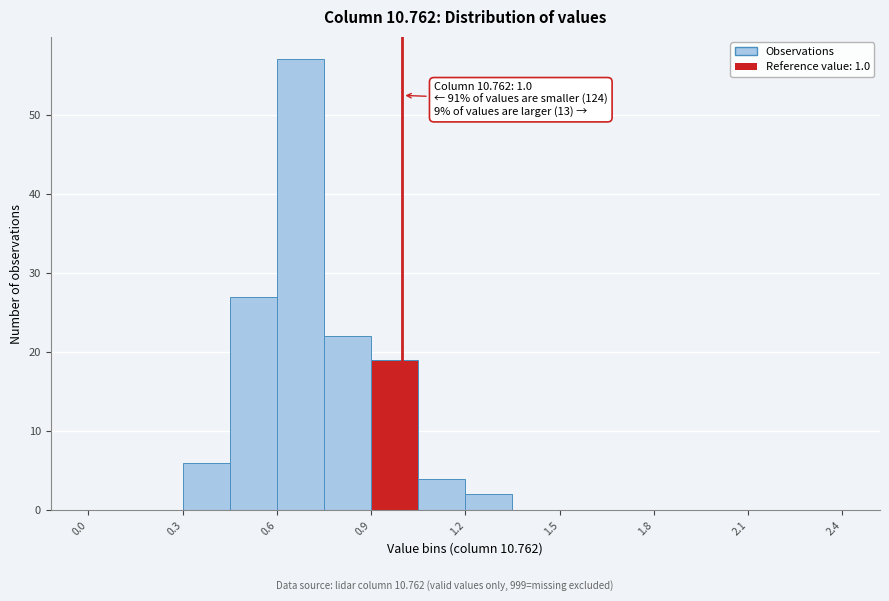

Around what value on the x-axis is the tallest bar? Give the approximate position of its centre, as read against the axis.

0.70